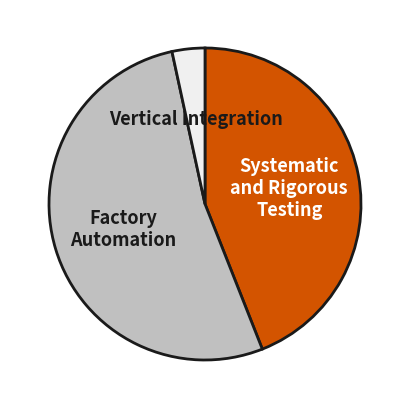

Is there any slice that represents more than half of the pie?

Yes